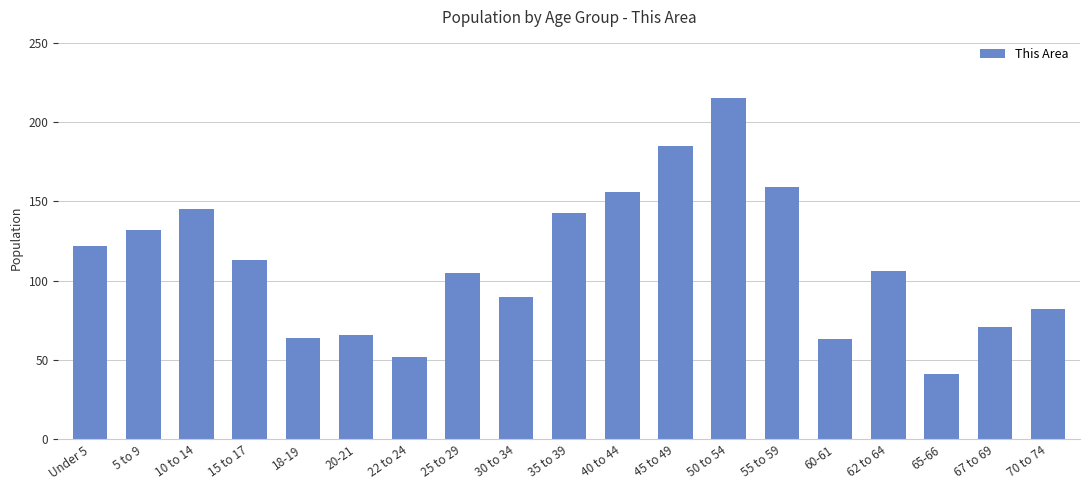

What is the sum of the values at 55 to 59 and 45 to 49?

344